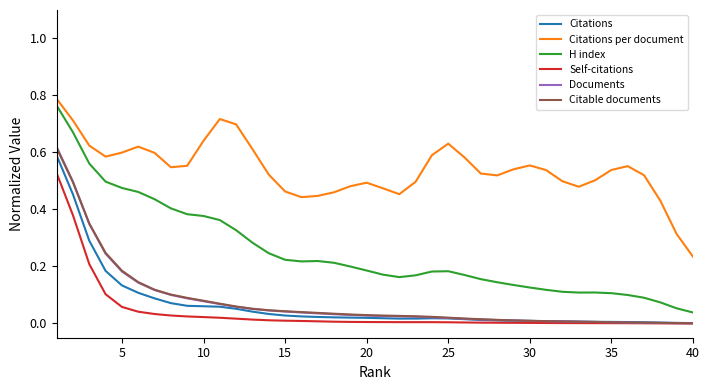

Which series has the largest range (max minus min)?

H index